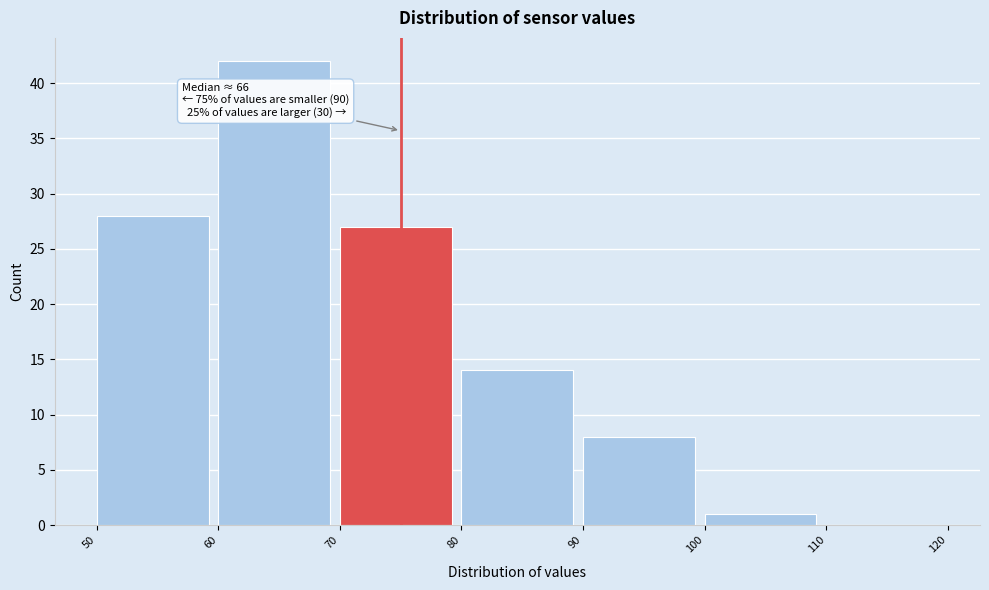

Over which range of the x-axis is the bar tallest?

60 to 70